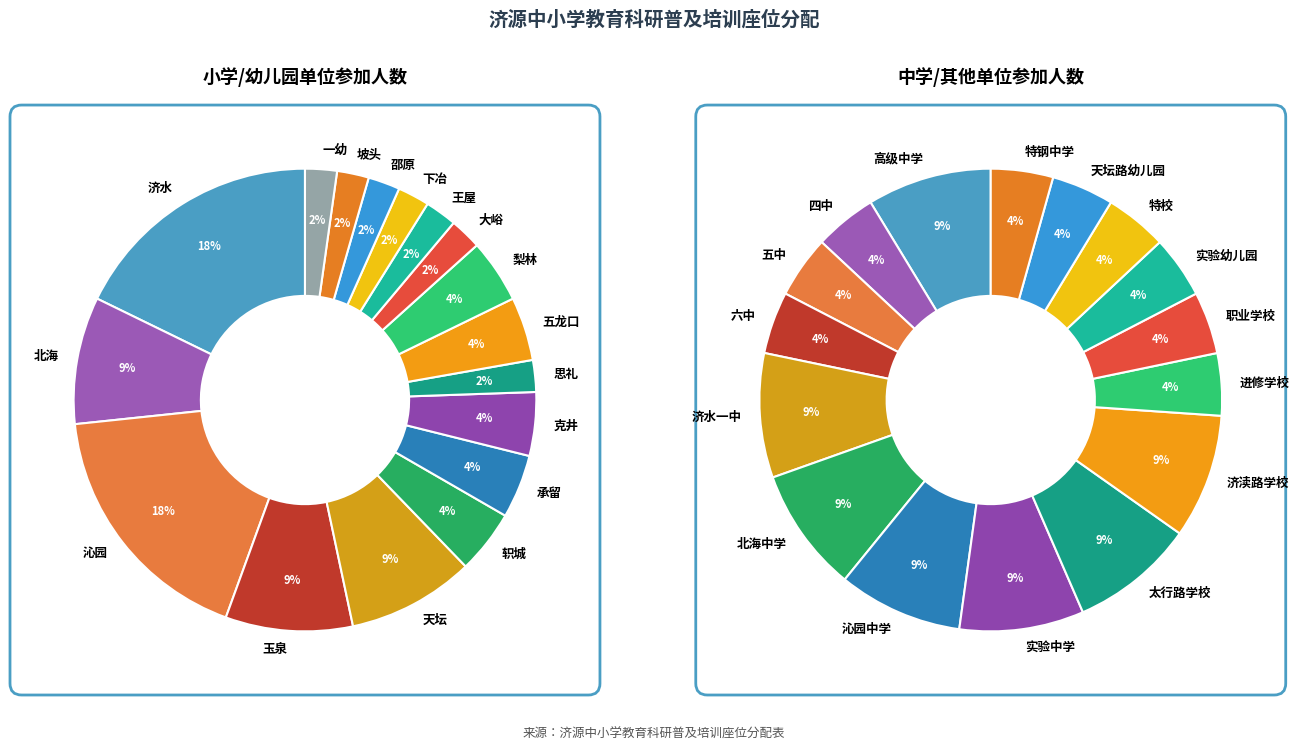

What is the change in value from 承留 to 下冶?

-1